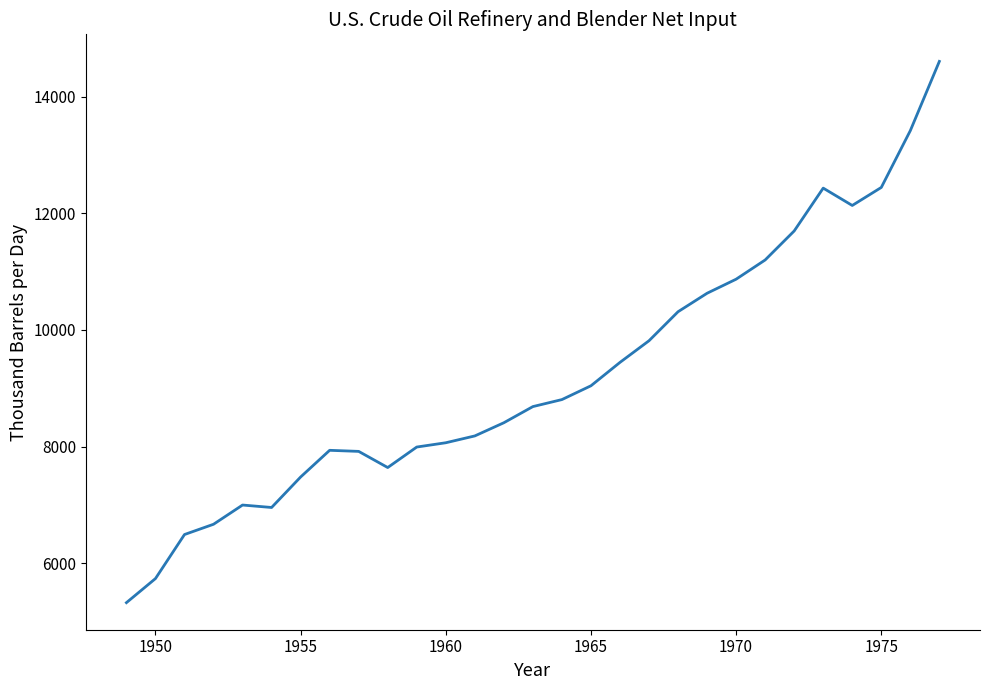

What is the smallest value displayed?

5326.6